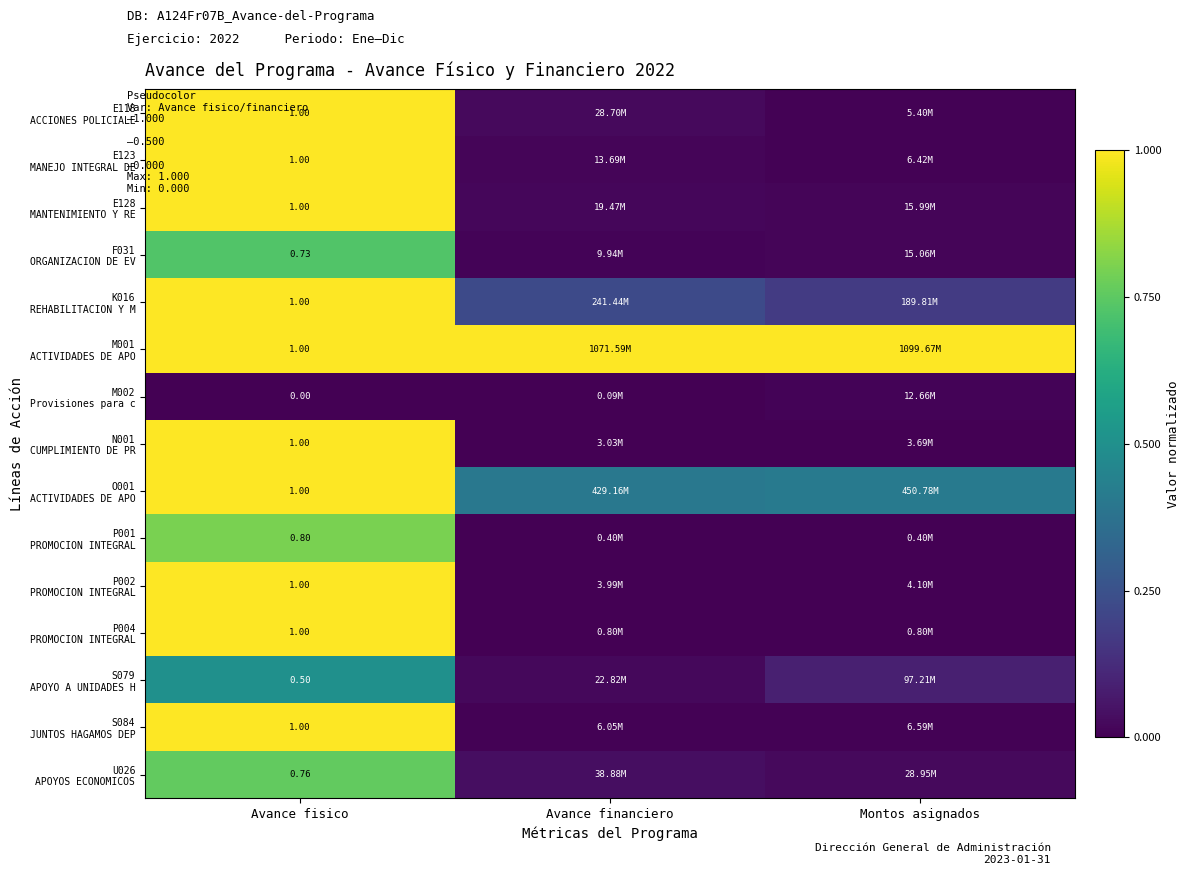

Is it true that S084 JUNTOS HAGAMOS DEP equals 0.0 at Montos asignados?

True